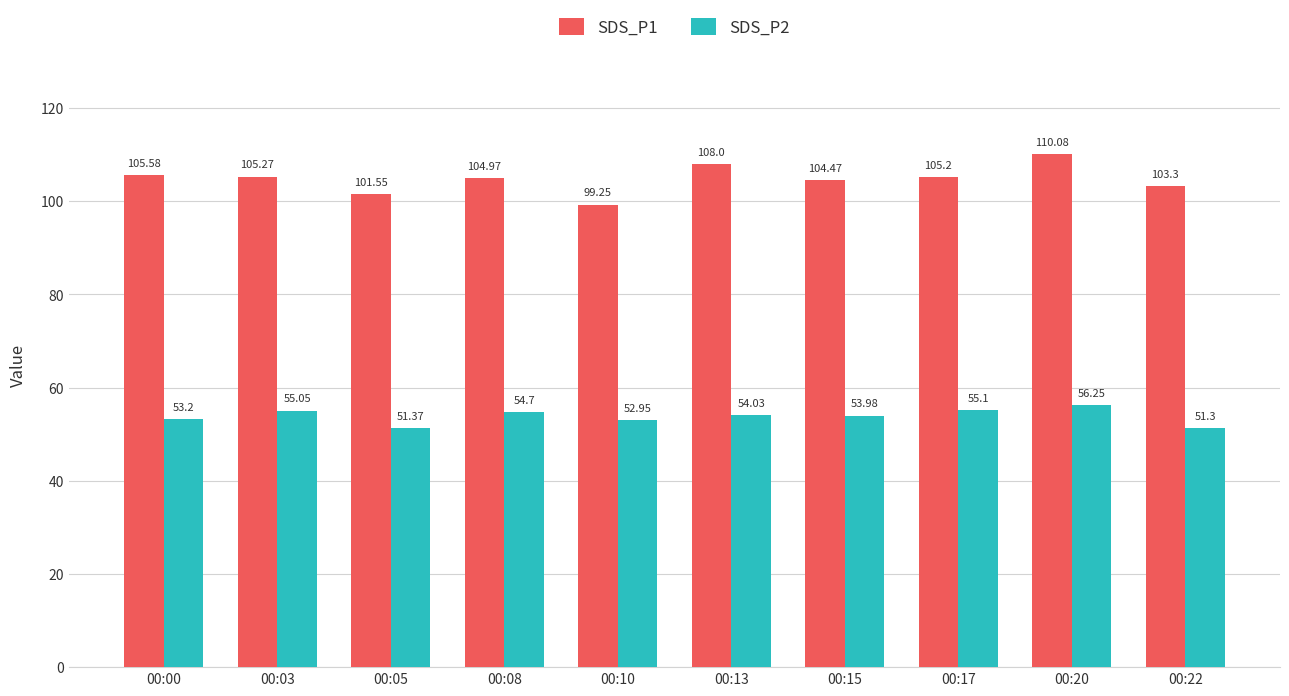

How many values in the SDS_P1 series exceed 105?

5